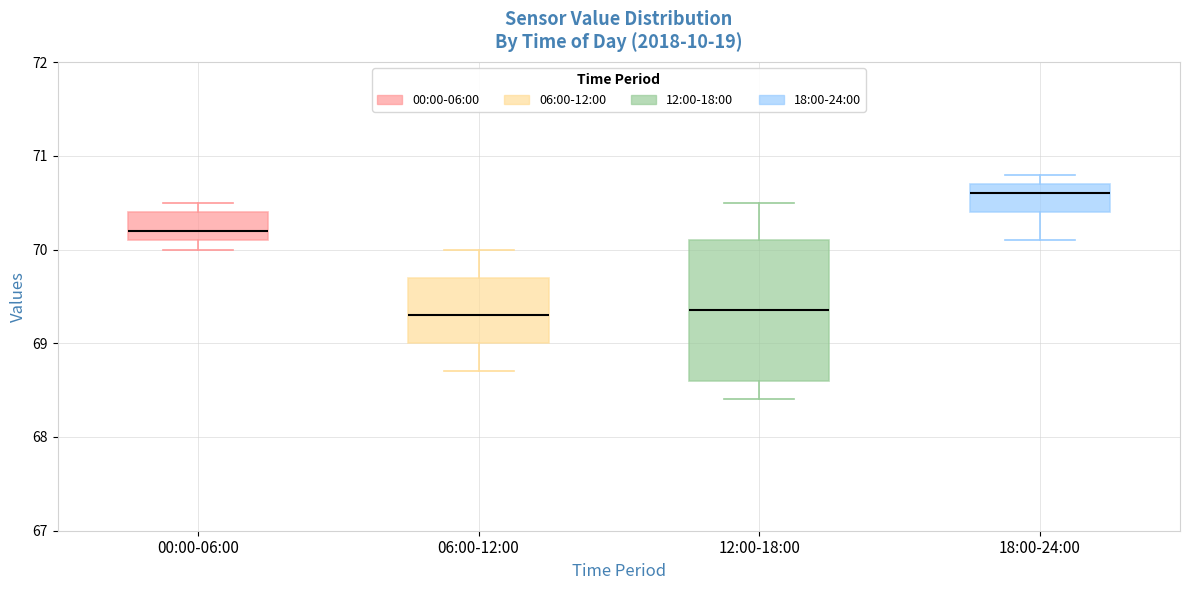

Comparing the boxes themselves (not the whiskers), which one is the tallest?

12:00-18:00